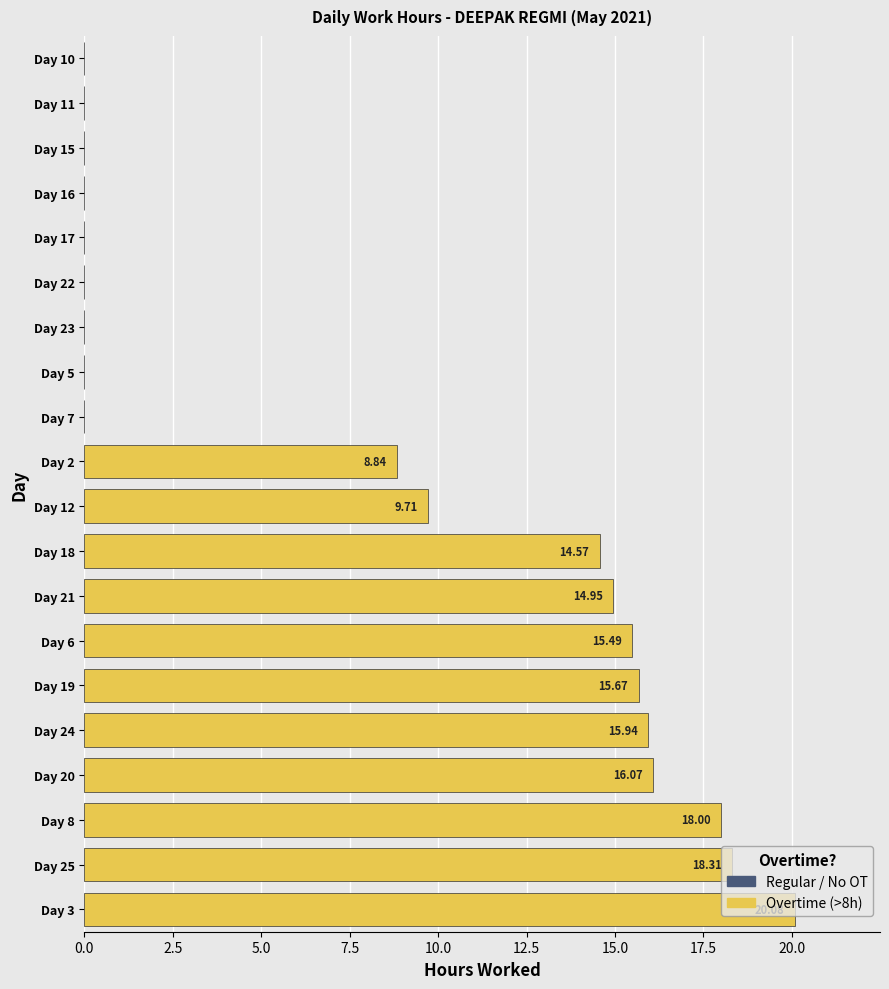

At which label is the value closest to 10?

Day 12